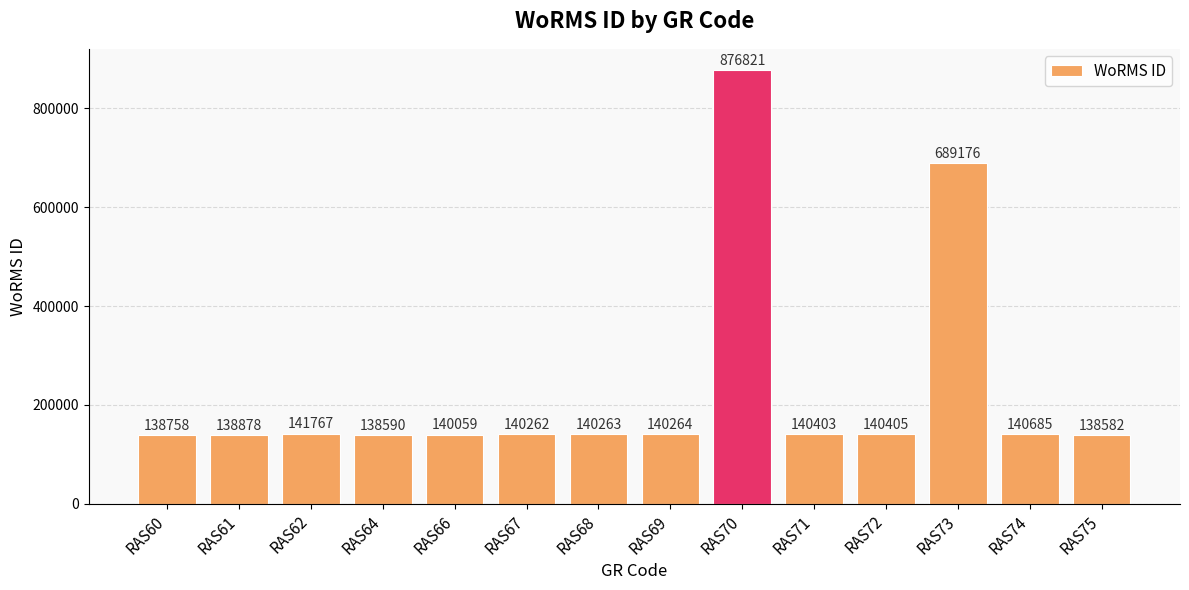

Is it true that the value at RAS70 is 876821?

True